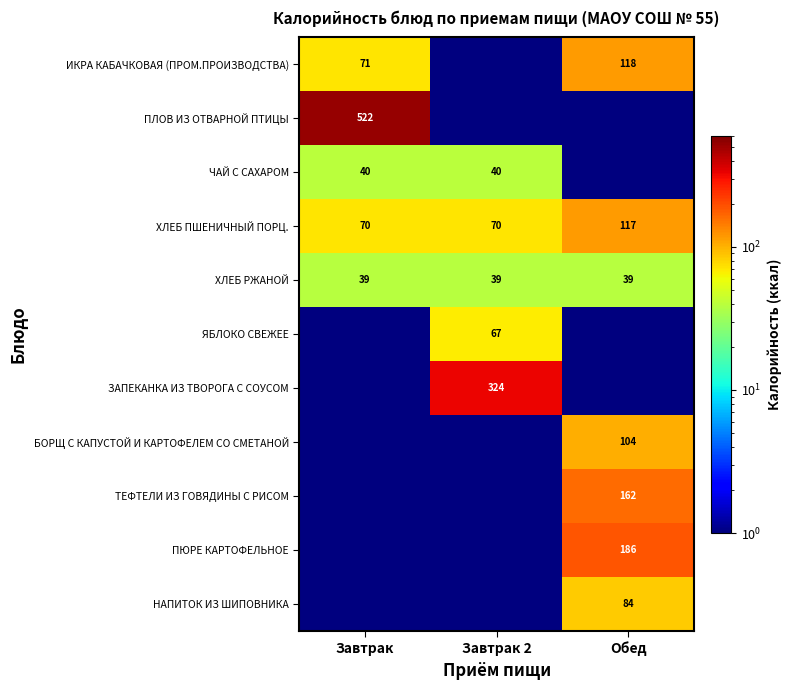

At which category is the sum across all series the highest?

Обед